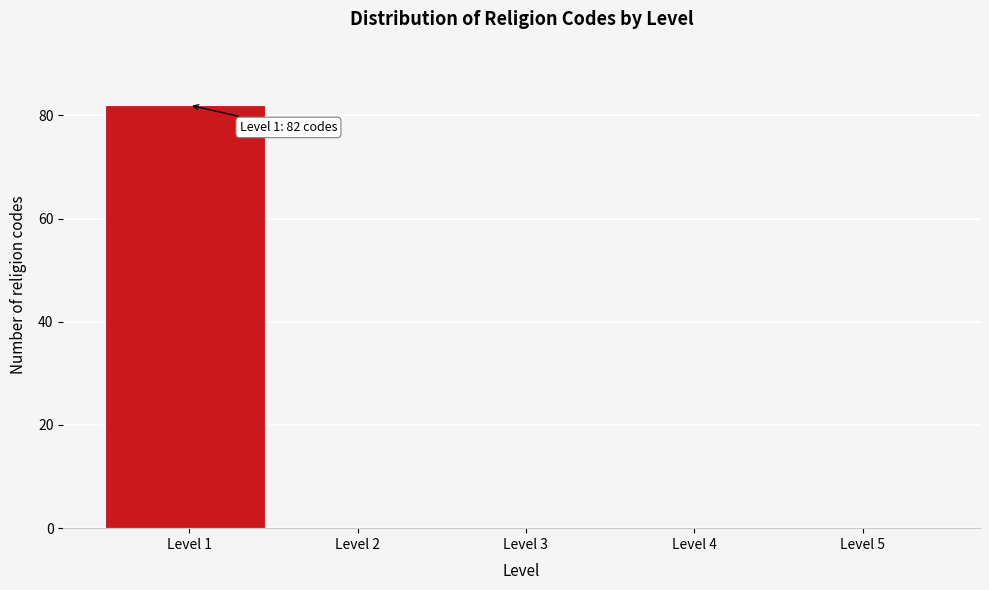

Which range on the x-axis has the tallest bar?

0.5 to 1.5